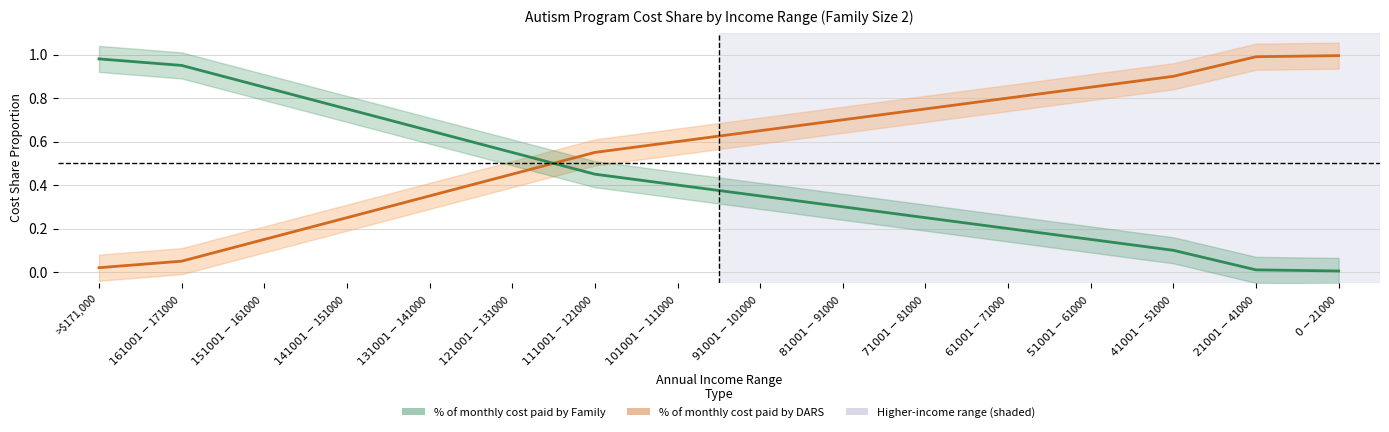

Is it true that % of monthly cost paid by DARS equals 1.1 at $91001-$101000?

False